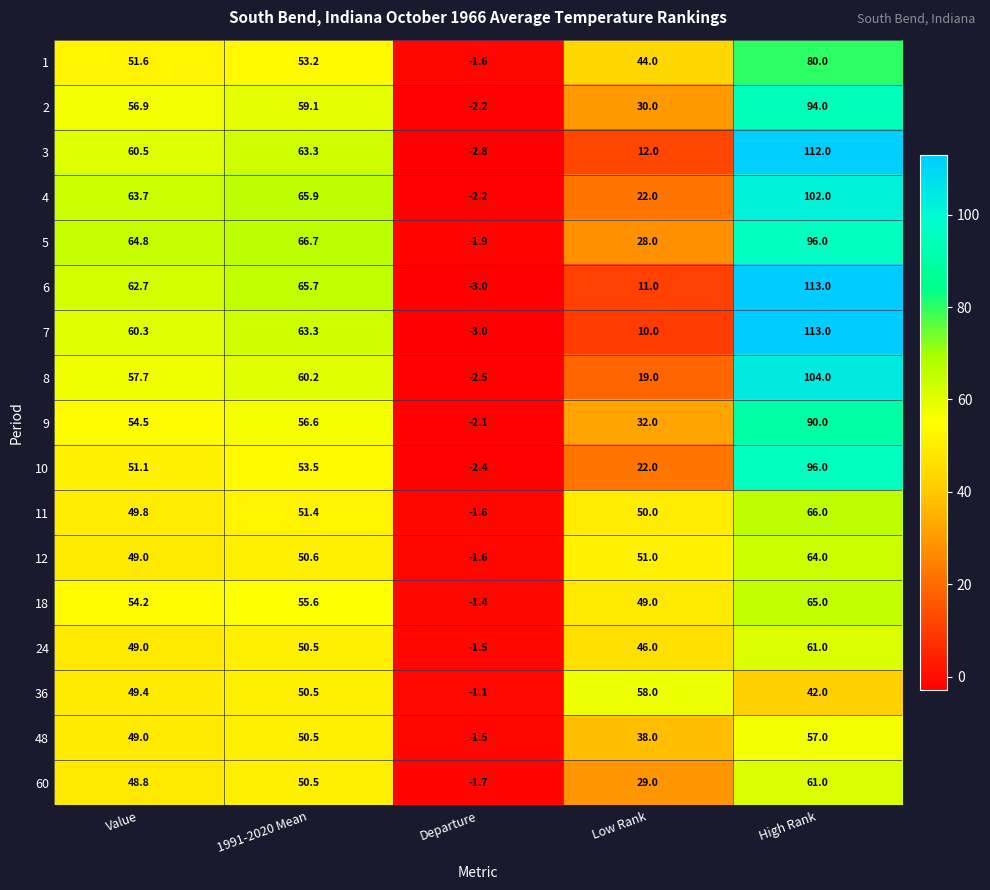

Which series changed the most between Value and Low Rank?

6